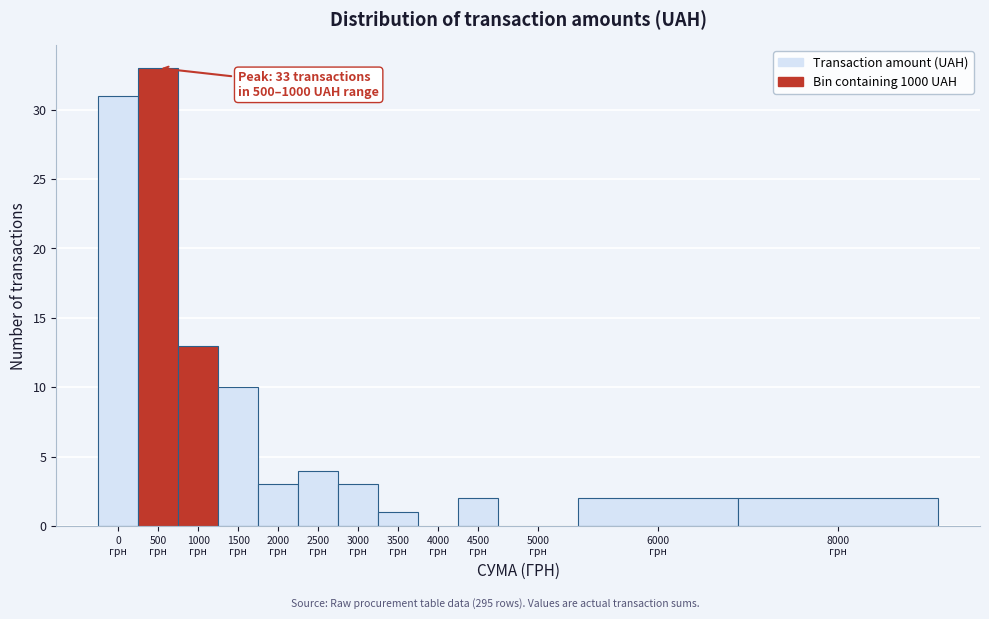

What is the sum of all values?

104